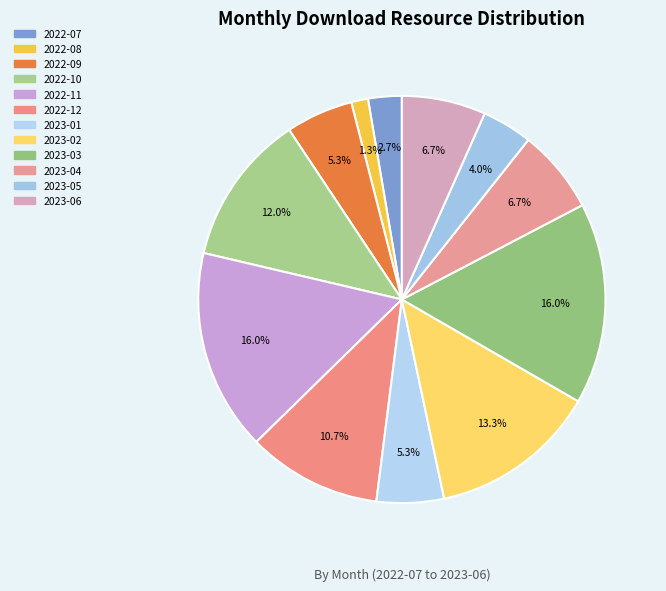

Is 2022-12 the majority of the pie?

No